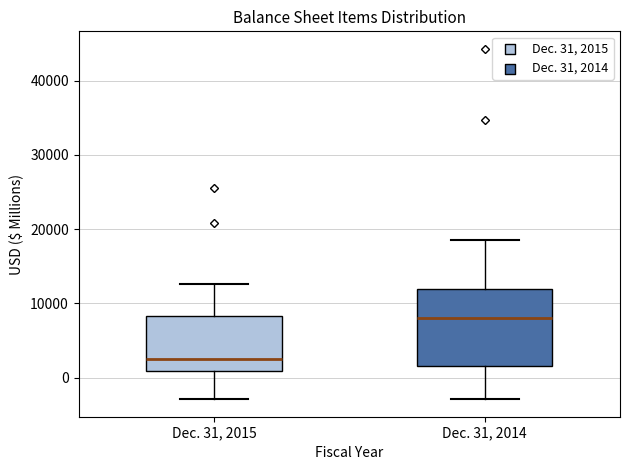

Where does the upper whisker of the box for Dec. 31, 2014 end on the y-axis? The values are not printed on the chart, so give them approximately, as read against the axis.

18000